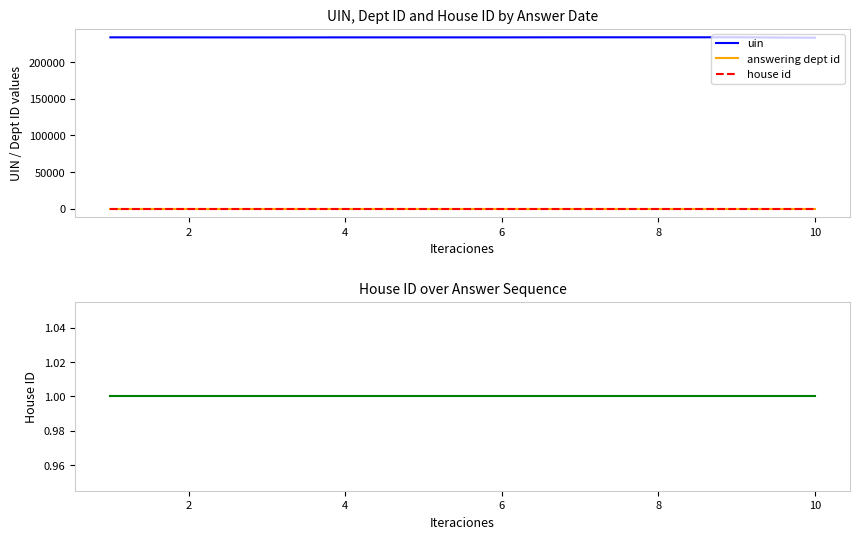

Where is the first local maximum for uin?

8